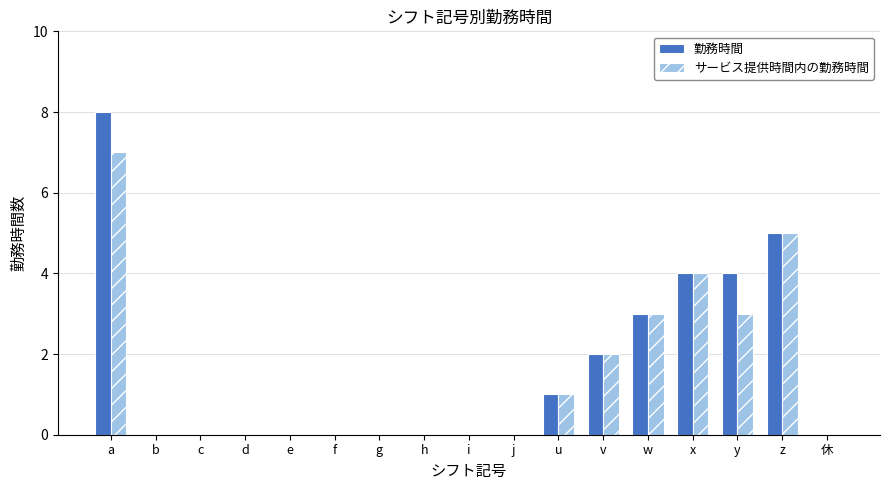

The value of 勤務時間 at d is 0. True or false?

True